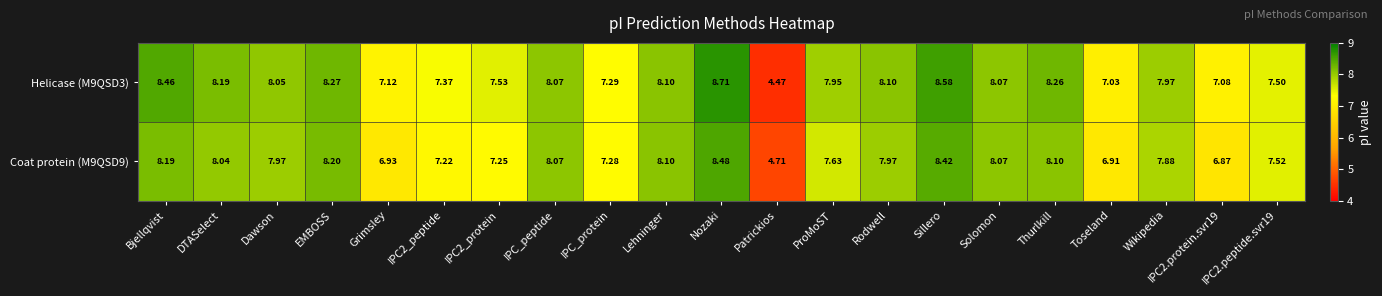

Which series has the largest total across all categories?

Helicase (M9QSD3)